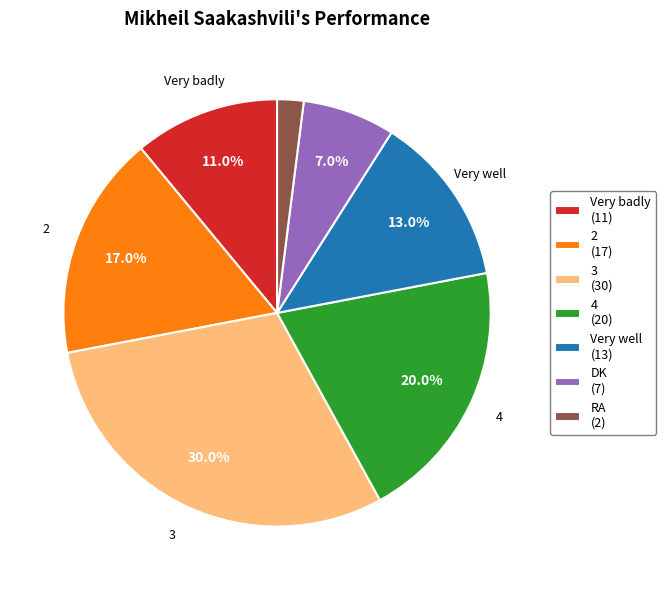

Is the sum of DK and Very badly greater than half?

No